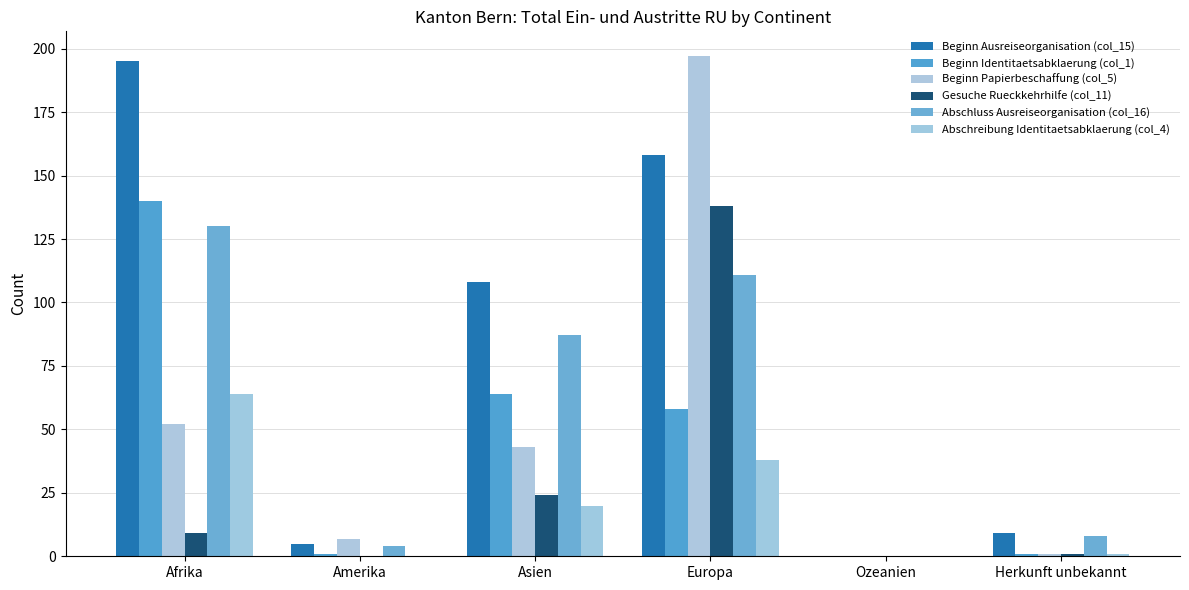

Where is Abschreibung Identitaetsabklaerung (col_4) nearest to the value 32?

Europa